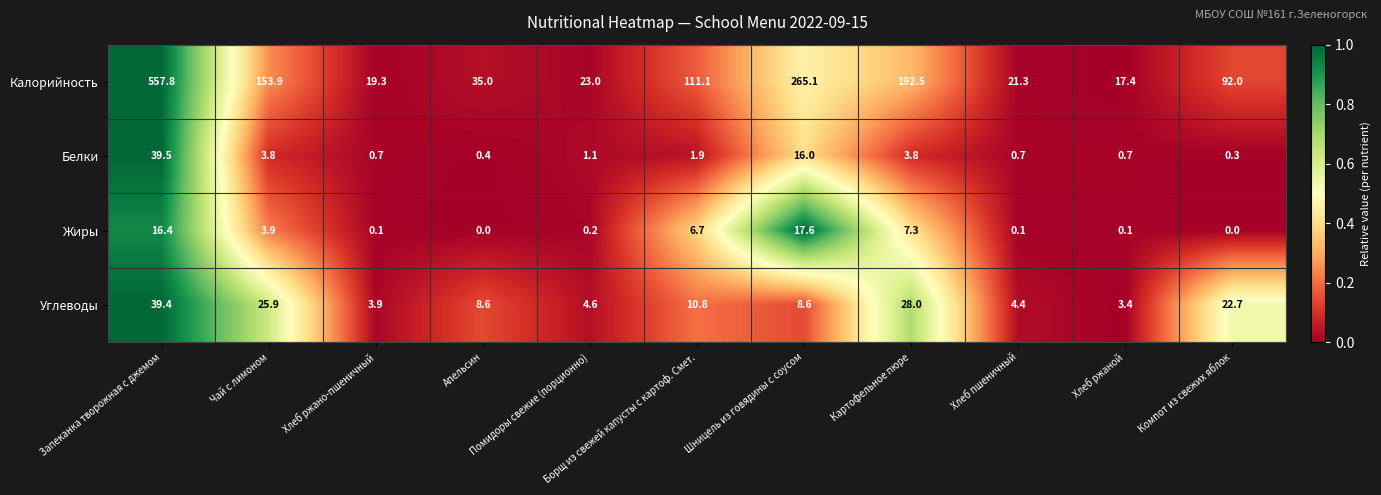

What is the average value of the Углеводы series?

14.6